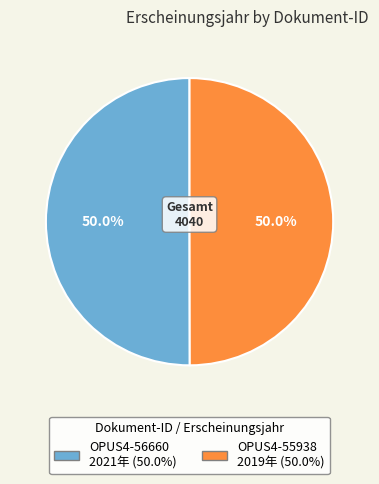

Approximately how many times larger is the value at OPUS4-55938 compared to OPUS4-56660?

1.0